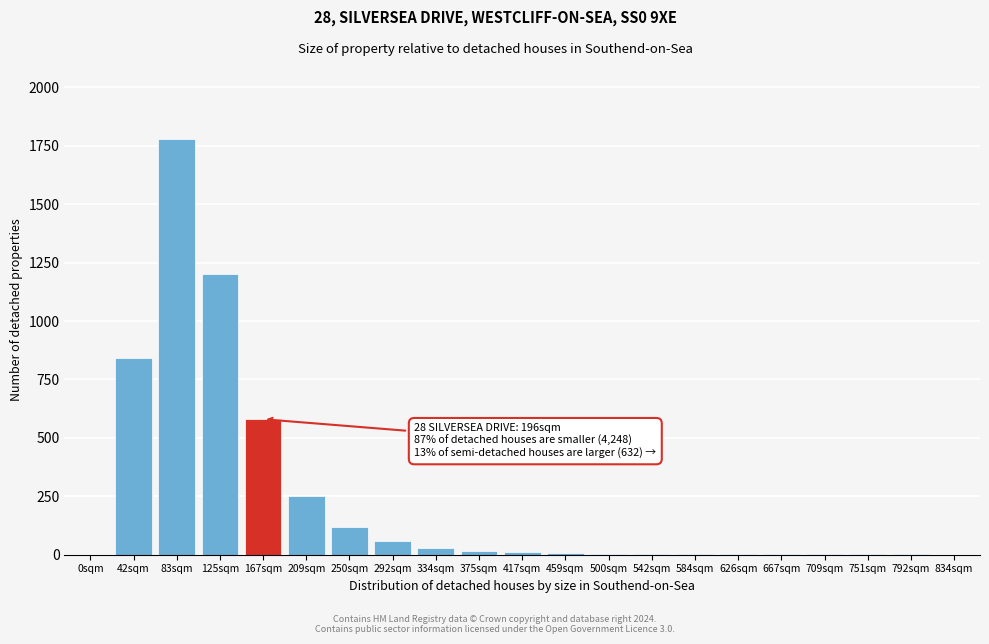

What is the sum of all values?

4914